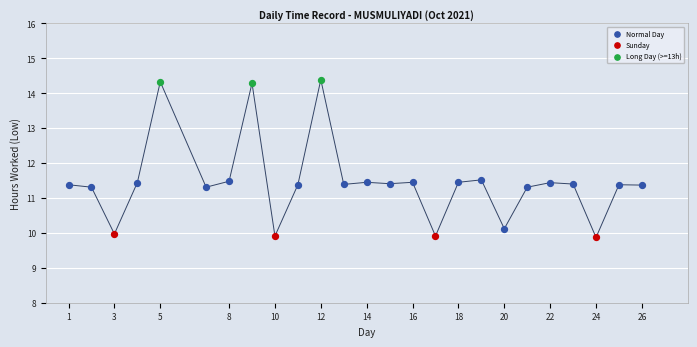

Which series has the widest spread of Y values?

Normal Day